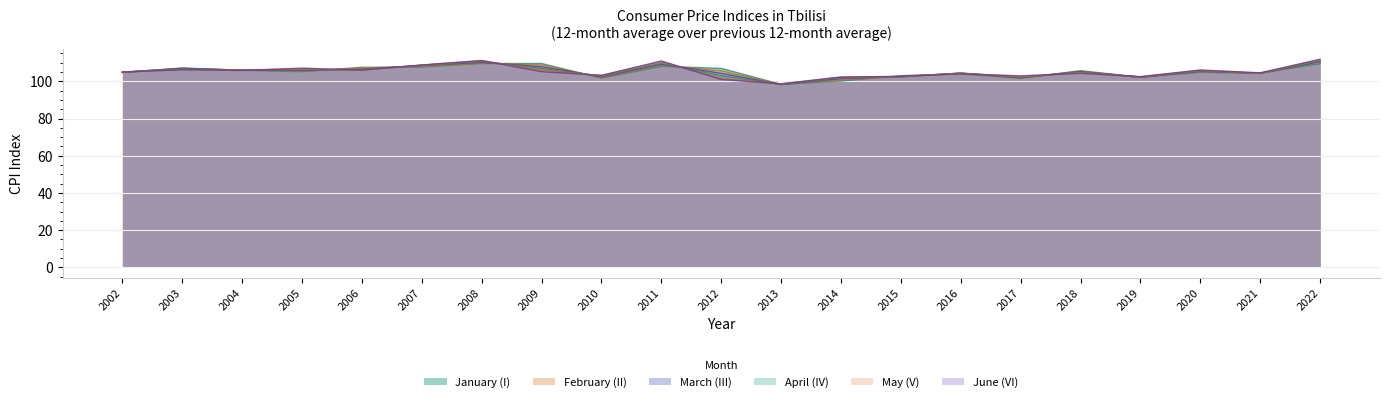

Read the June (VI) value at 2008.

111.3